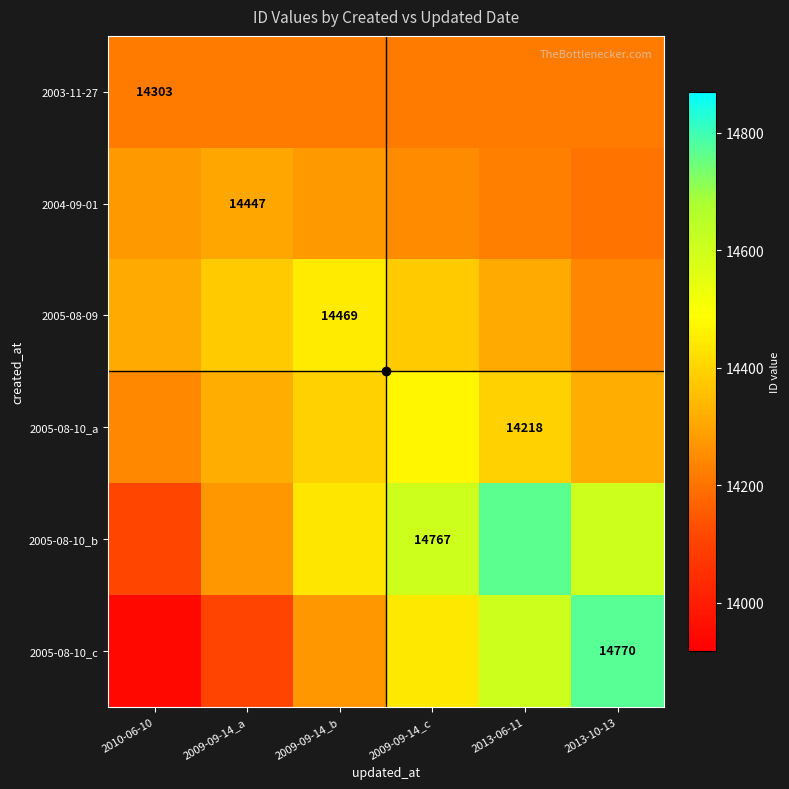

How many values in the 2005-08-10_a series are below 14393?

3